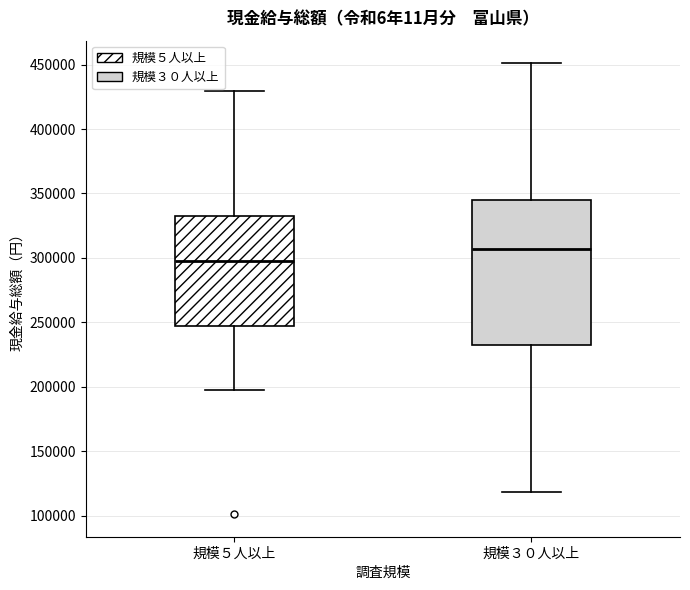

Reading left to right, transcribe this box plot: for each box, give where its median line is, the range the box spans, and where its two whiskers end, as read against the y-axis. The values are not printed on the chart, so give them approximately, as read against the axis.

規模５人以上: median 300000, box 245000 to 335000, whiskers 195000 to 430000
規模３０人以上: median 305000, box 230000 to 345000, whiskers 120000 to 450000